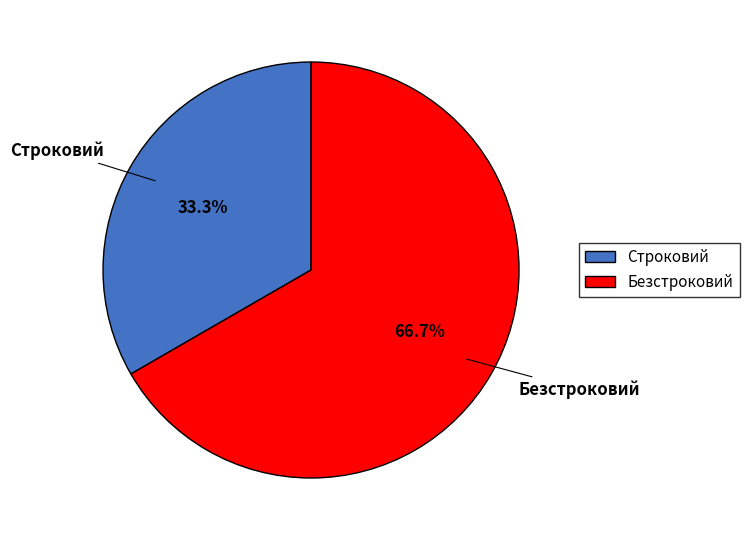

Rank the categories by value from highest to lowest.

Безстроковий, Строковий